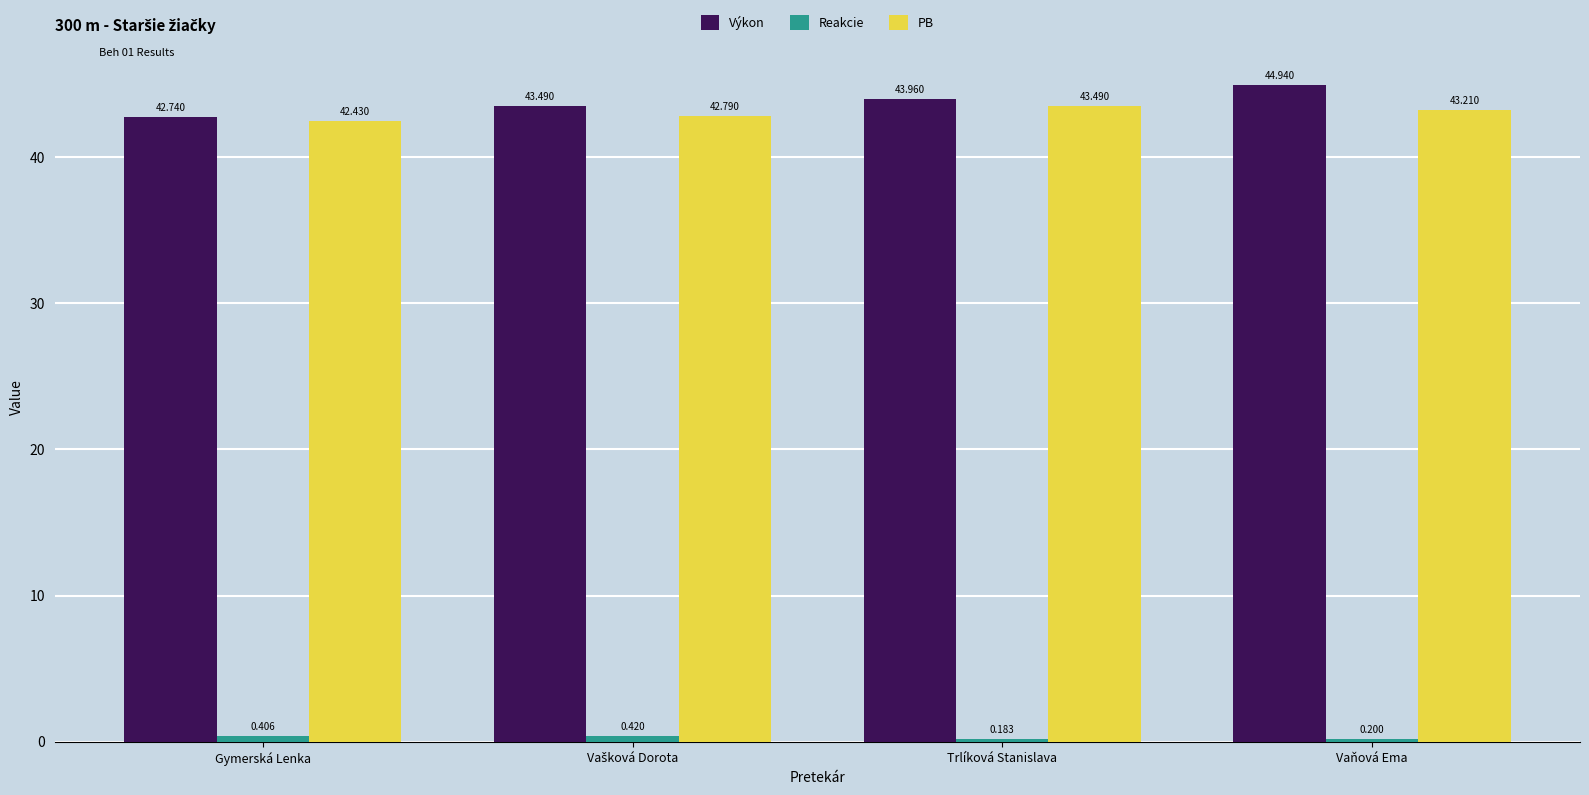

Which series has the largest range (max minus min)?

Výkon